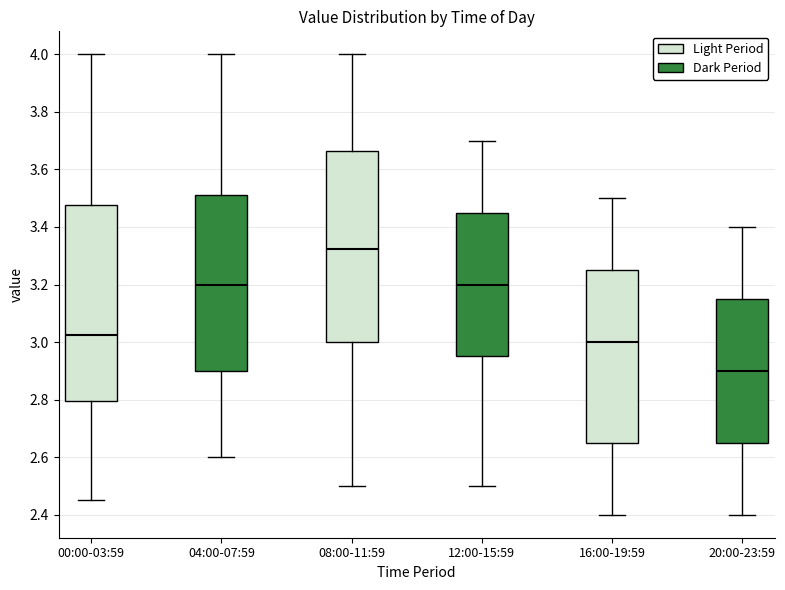

Where does the lower whisker of the box for 04:00-07:59 end on the y-axis? The values are not printed on the chart, so give them approximately, as read against the axis.

2.60